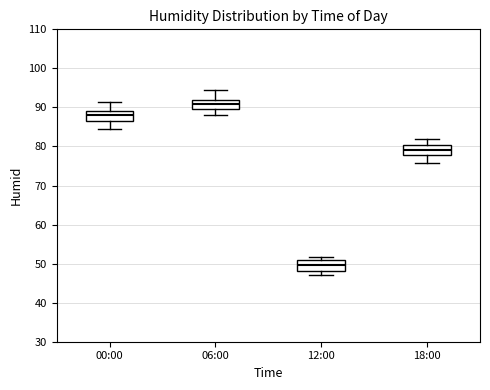

Reading left to right, transcribe this box plot: for each box, give where its median line is, the range the box spans, and where its two whiskers end, as read against the y-axis. The values are not printed on the chart, so give them approximately, as read against the axis.

00:00: median 88, box 87 to 89, whiskers 85 to 92
06:00: median 91, box 90 to 92, whiskers 88 to 95
12:00: median 50, box 48 to 51, whiskers 47 to 52
18:00: median 79, box 78 to 80, whiskers 76 to 82